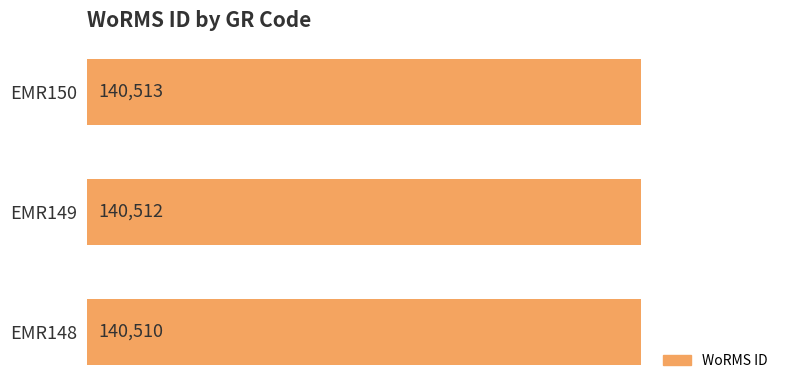

How many values are between 140510 and 140513?

3